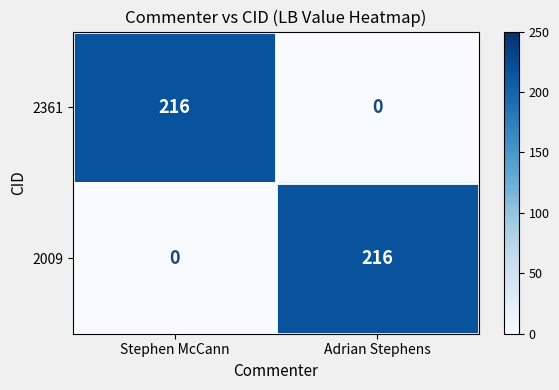

What is the approximate value of 2009 at Adrian Stephens, to the nearest 5?

215